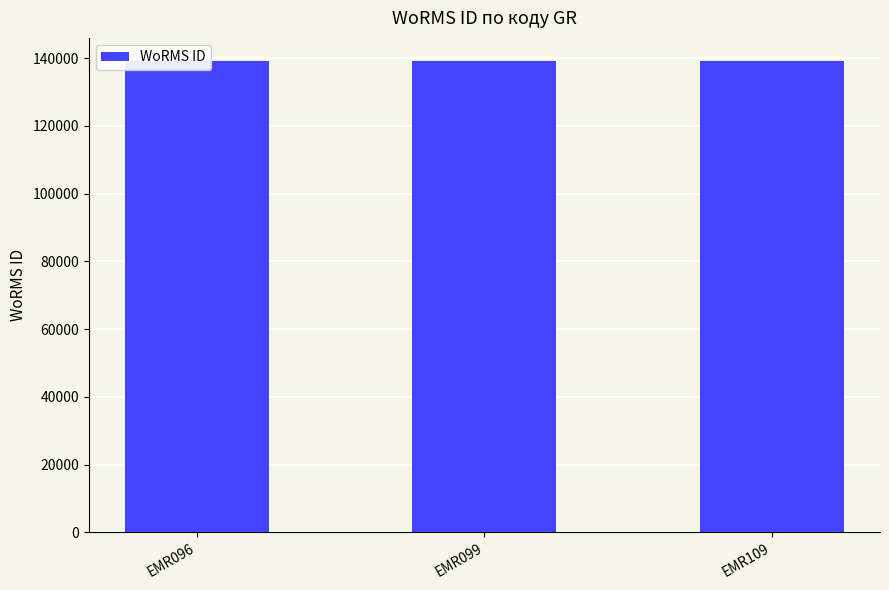

Reading left to right, what are all the values shown in this chart?

138993	138998	139004